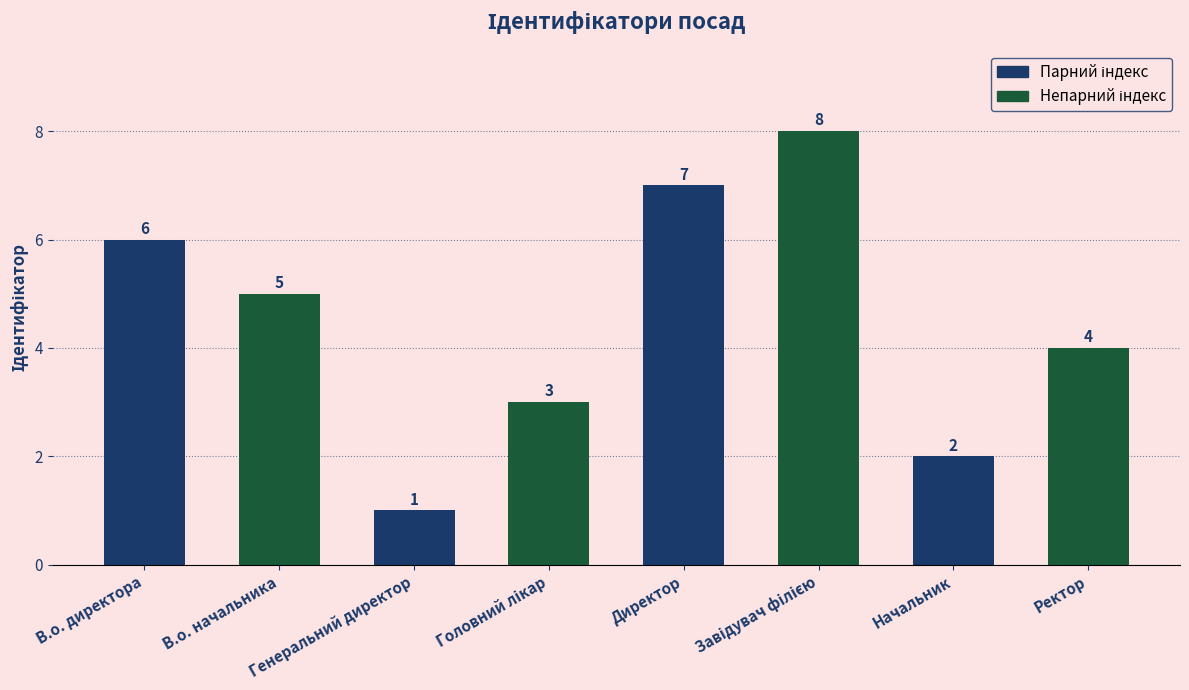

Where is the data nearest to the value 4?

Ректор